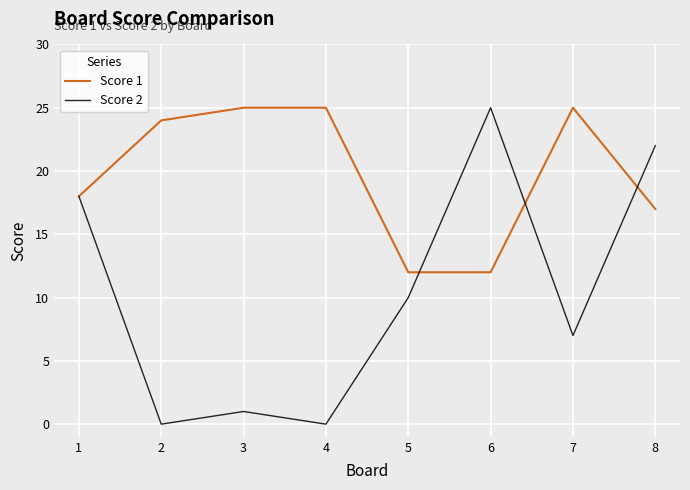

At 8, list the series in order from largest to smallest.

Score 2, Score 1